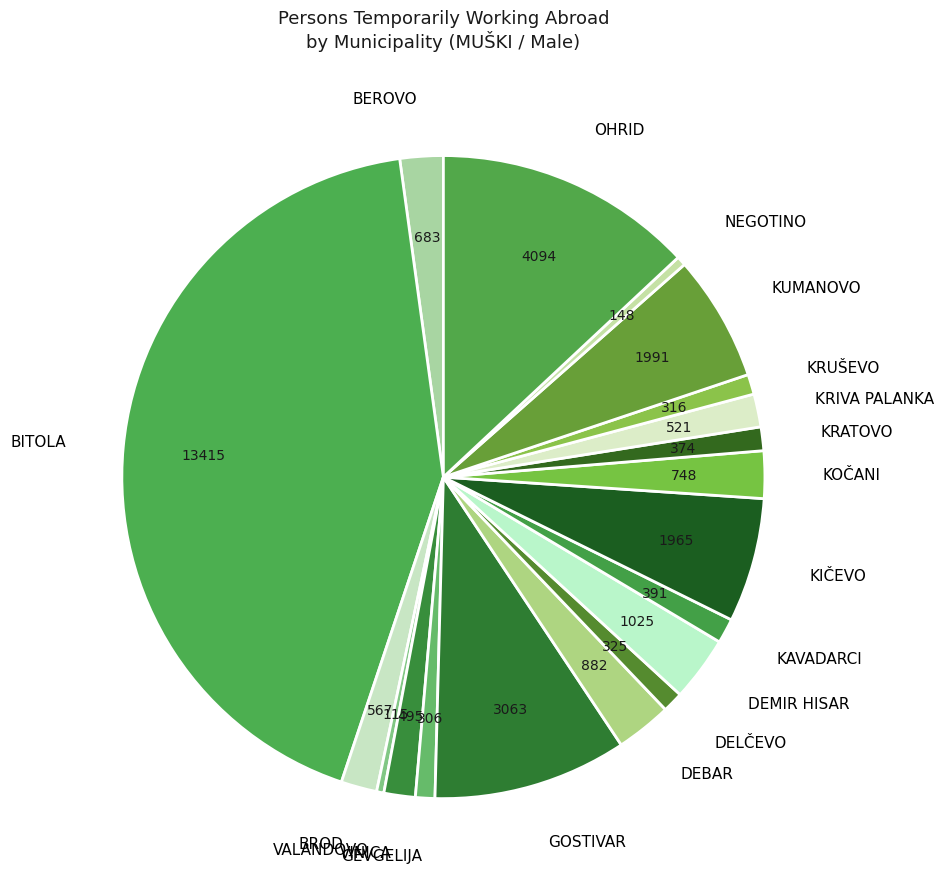

Which has a higher value, DELČEVO or KIČEVO?

KIČEVO